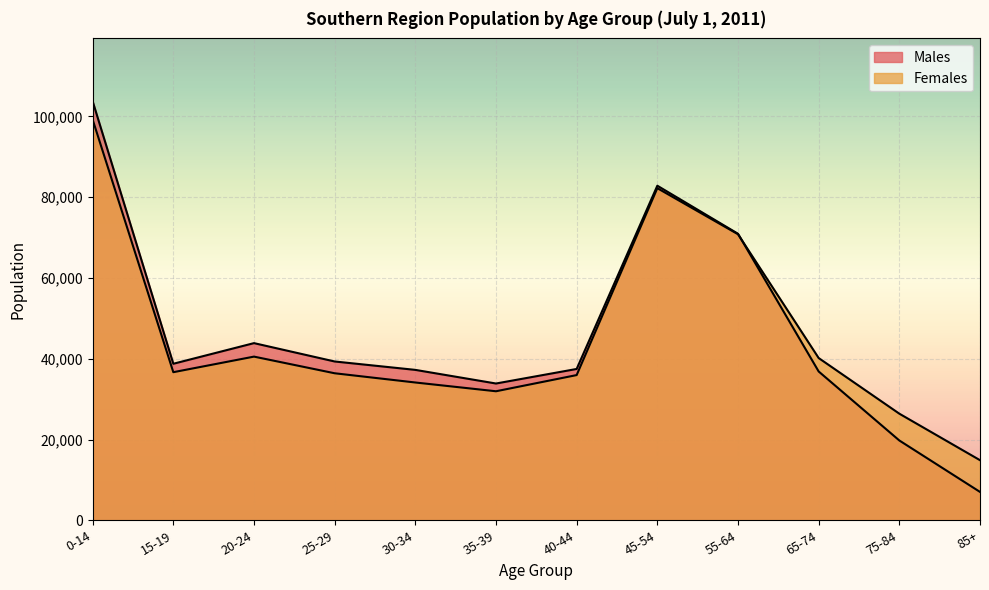

At how many categories does at least one series exceed 14424?

12